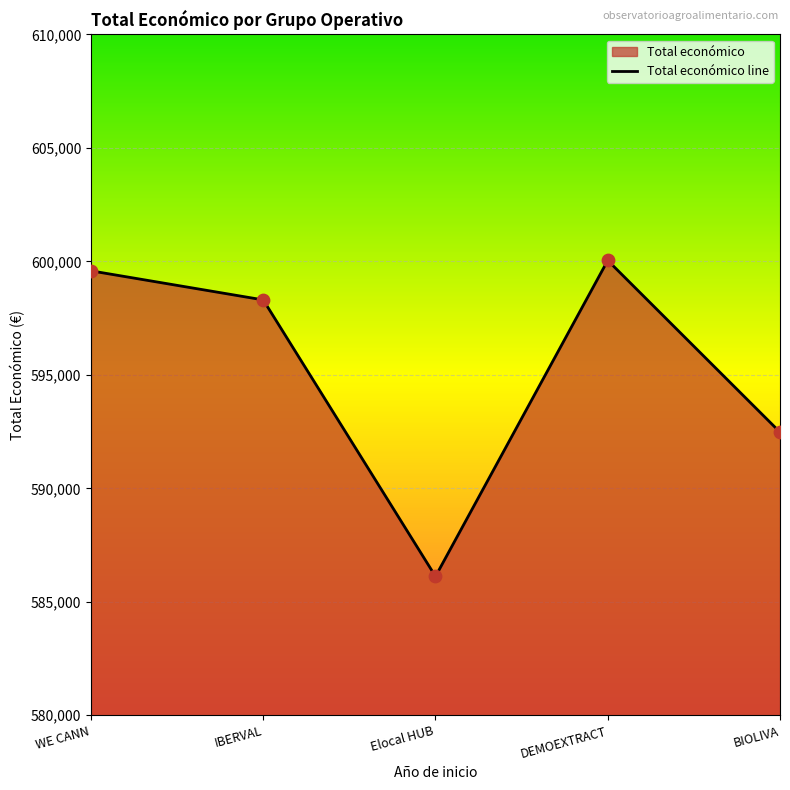

What is the ratio of the value at DEMOEXTRACT to the value at Elocal HUB?

1.0